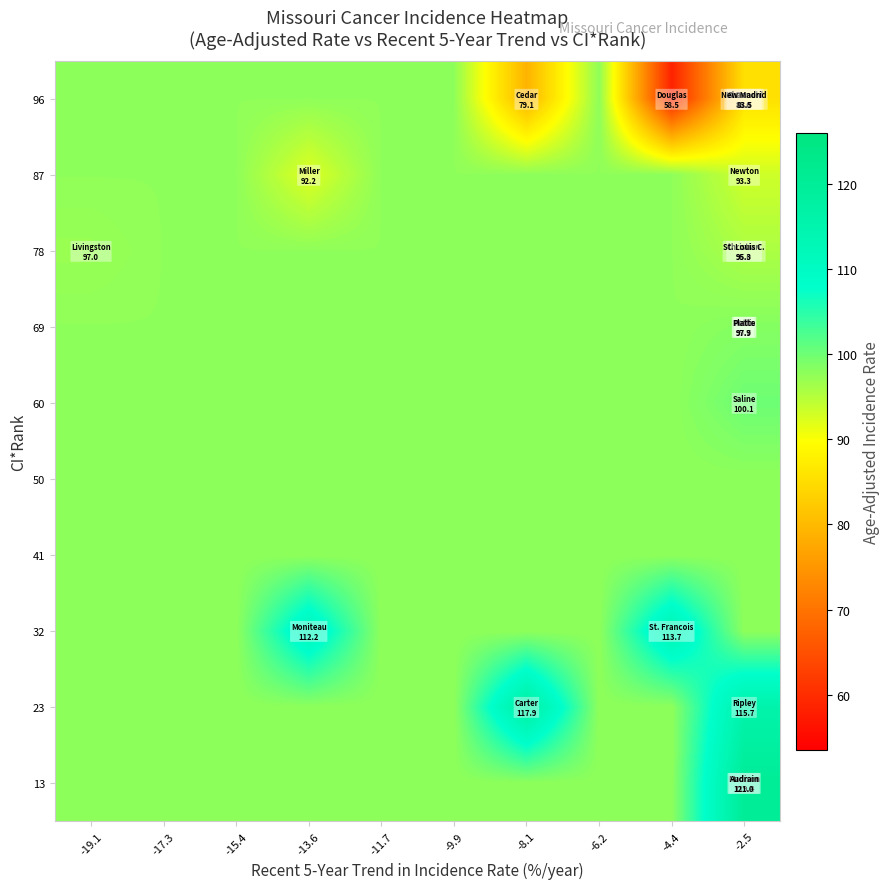

Which series has the largest range (max minus min)?

96